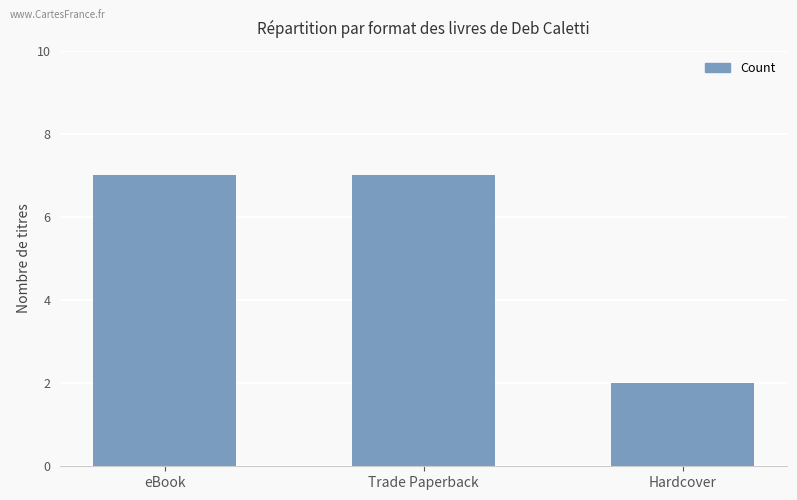

Approximately how many times larger is the value at Hardcover compared to eBook?

0.3